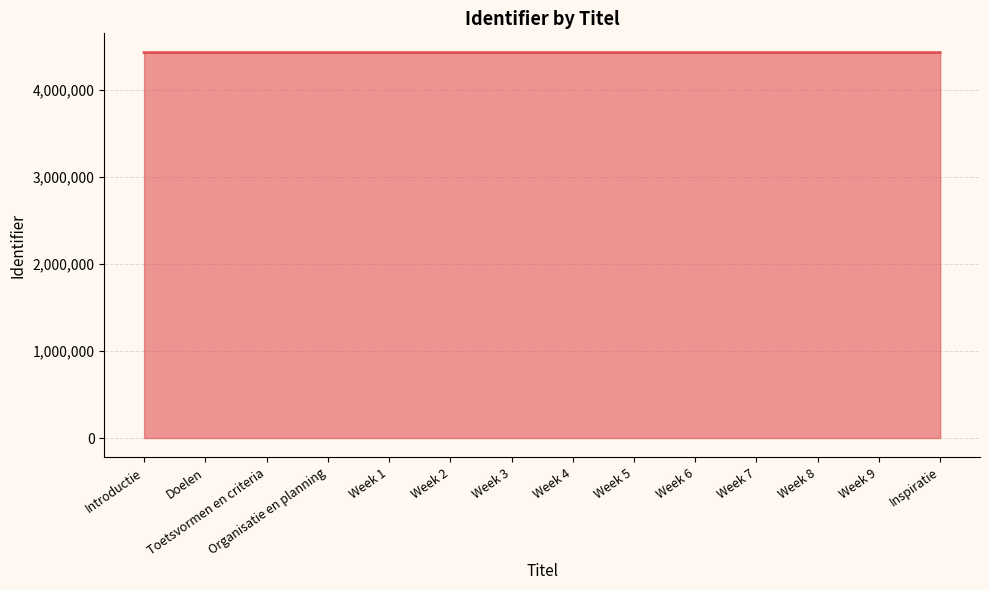

Approximately how many times larger is the value at Introductie compared to Week 8?

1.0